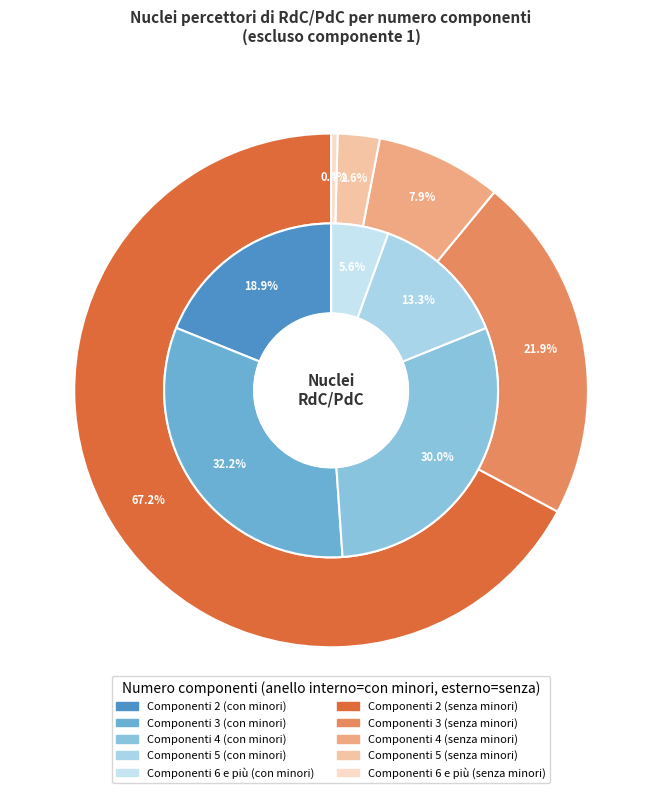

Count the number of slices in the pie.

5